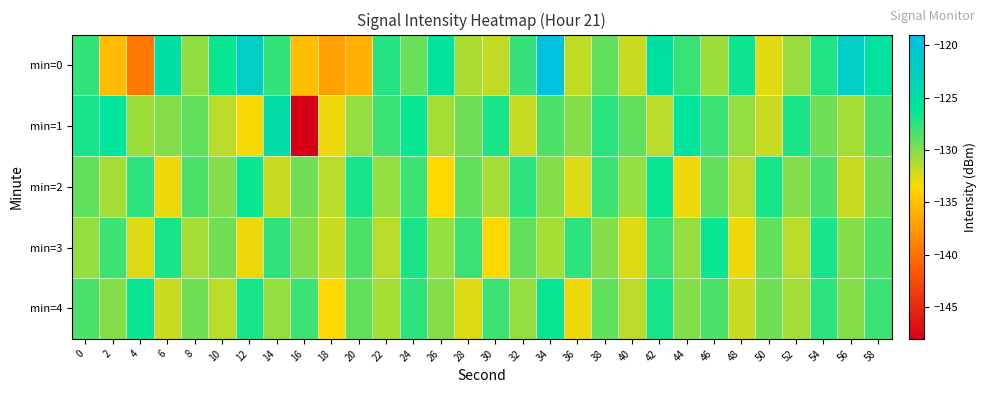

What is the total value across all series at 38?

-643.6